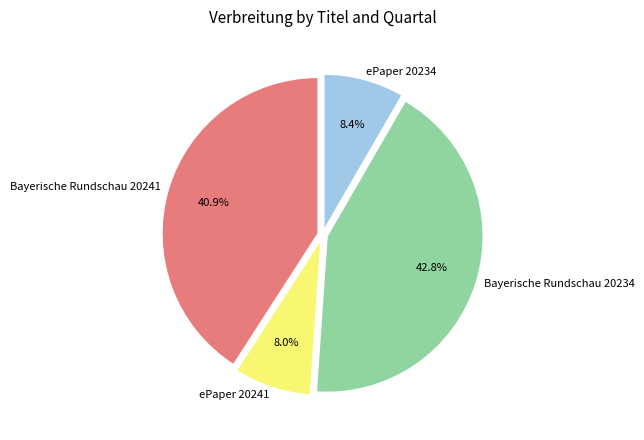

Which category has the biggest portion of the pie?

Bayerische Rundschau 20234